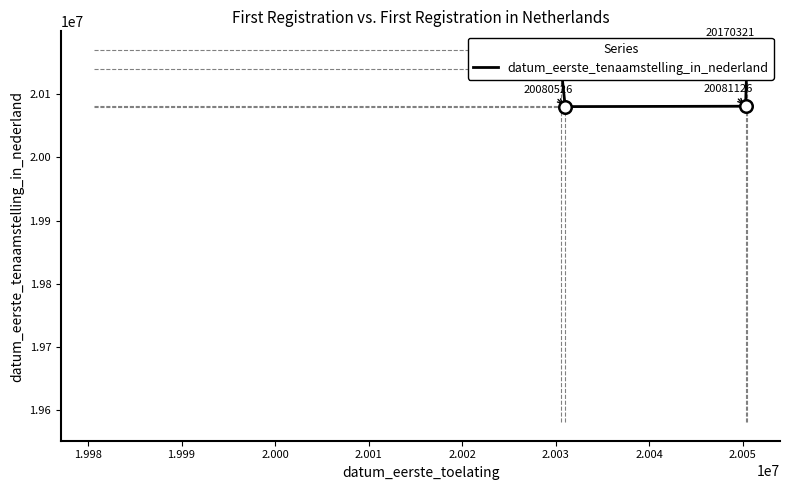

What is the maximum value shown in the chart?

20170321